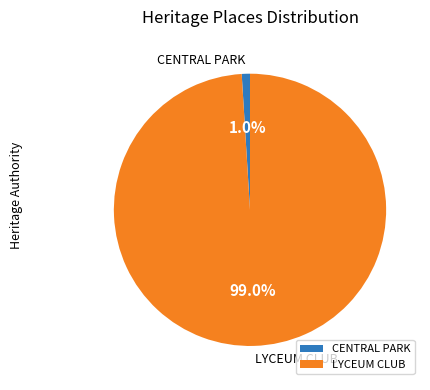

Between LYCEUM CLUB and CENTRAL PARK, which is larger?

LYCEUM CLUB